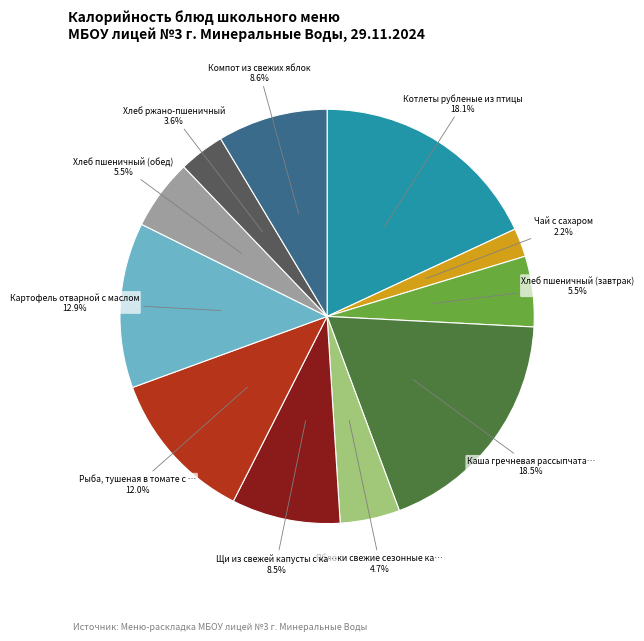

How many slices are in this pie chart?

11